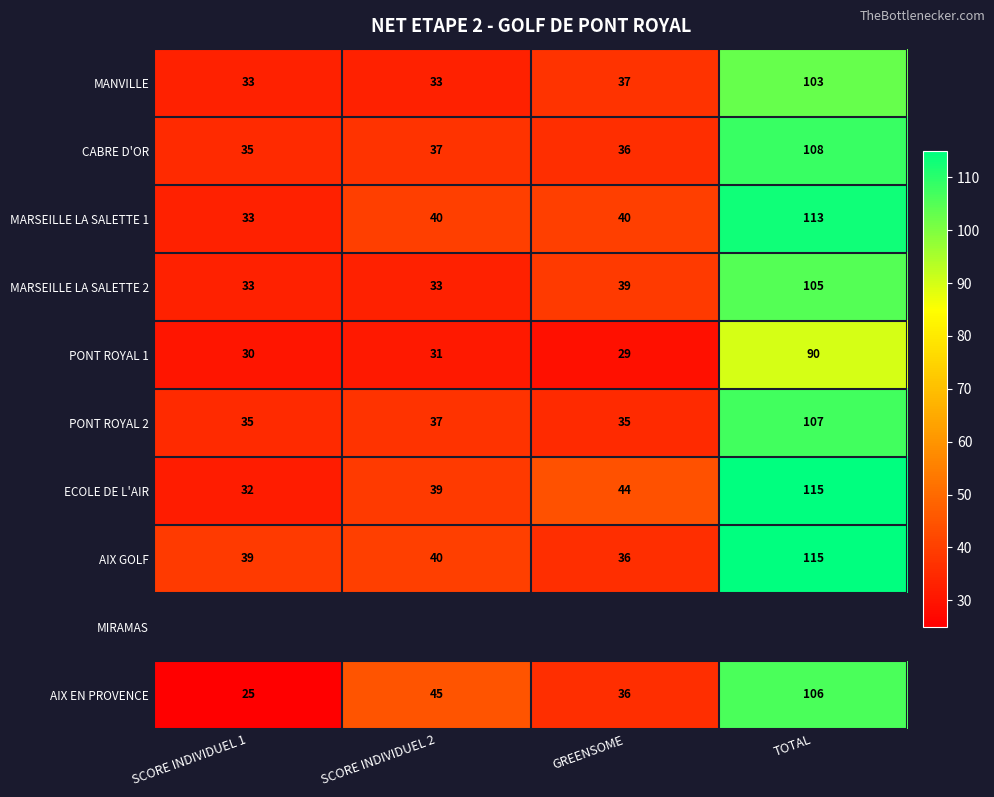

The PONT ROYAL 1 series shows 45.7 at GREENSOME. True or false?

False